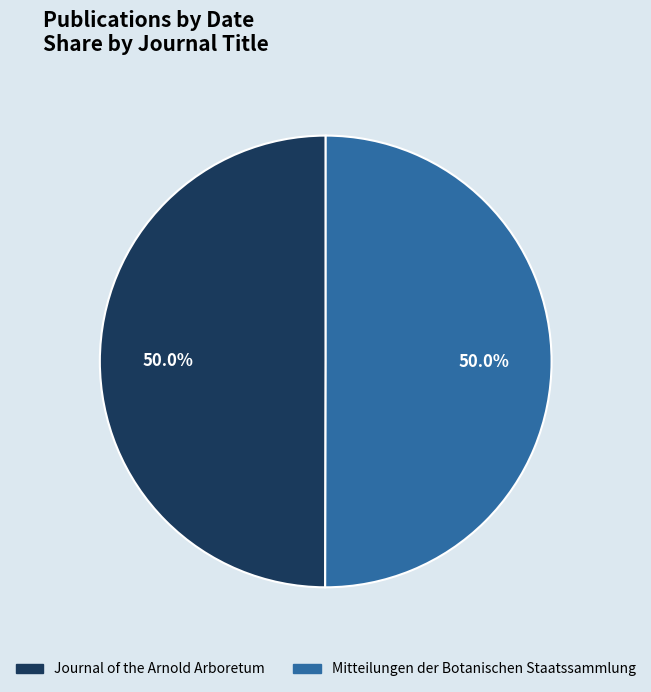

Do Journal of the Arnold Arboretum and Mitteilungen der Botanischen Staatssammlung together represent more than half of the pie?

Yes